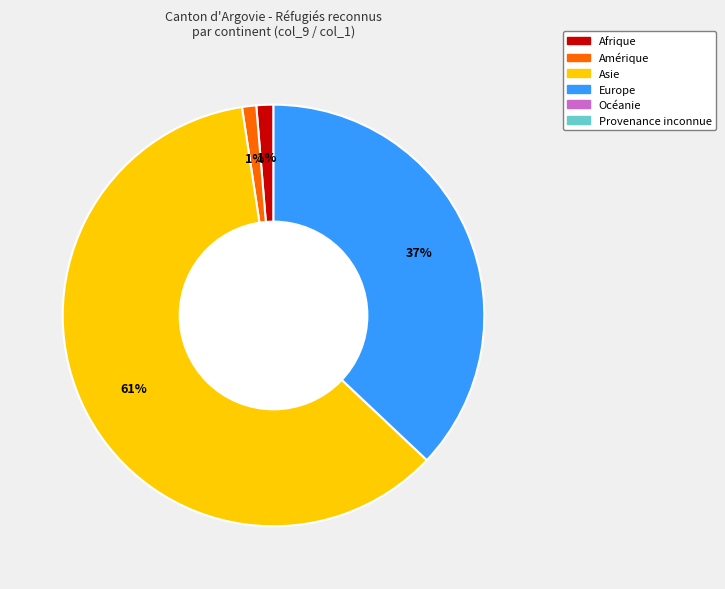

Count the number of slices in the pie.

4